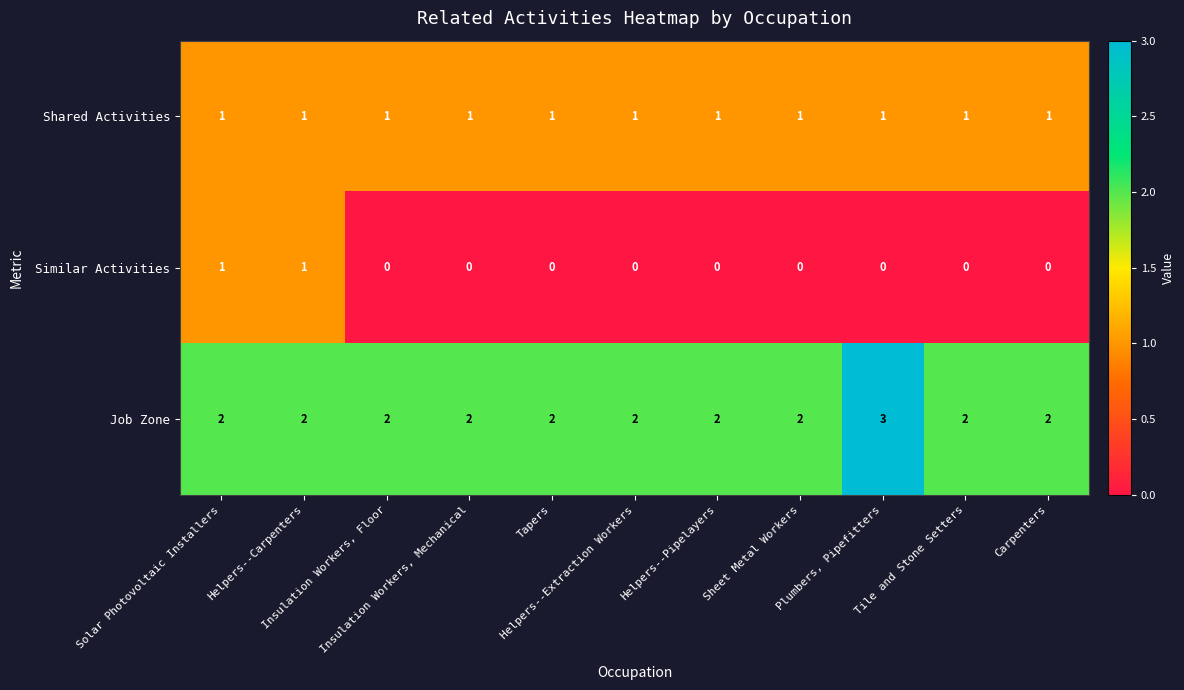

Which series has the largest total across all categories?

Job Zone